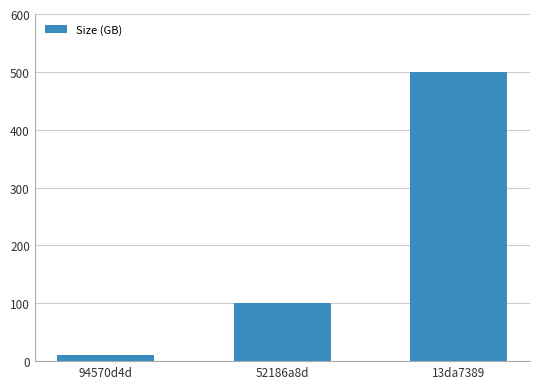

Reading left to right, extract all data points from this chart.

10	100	500